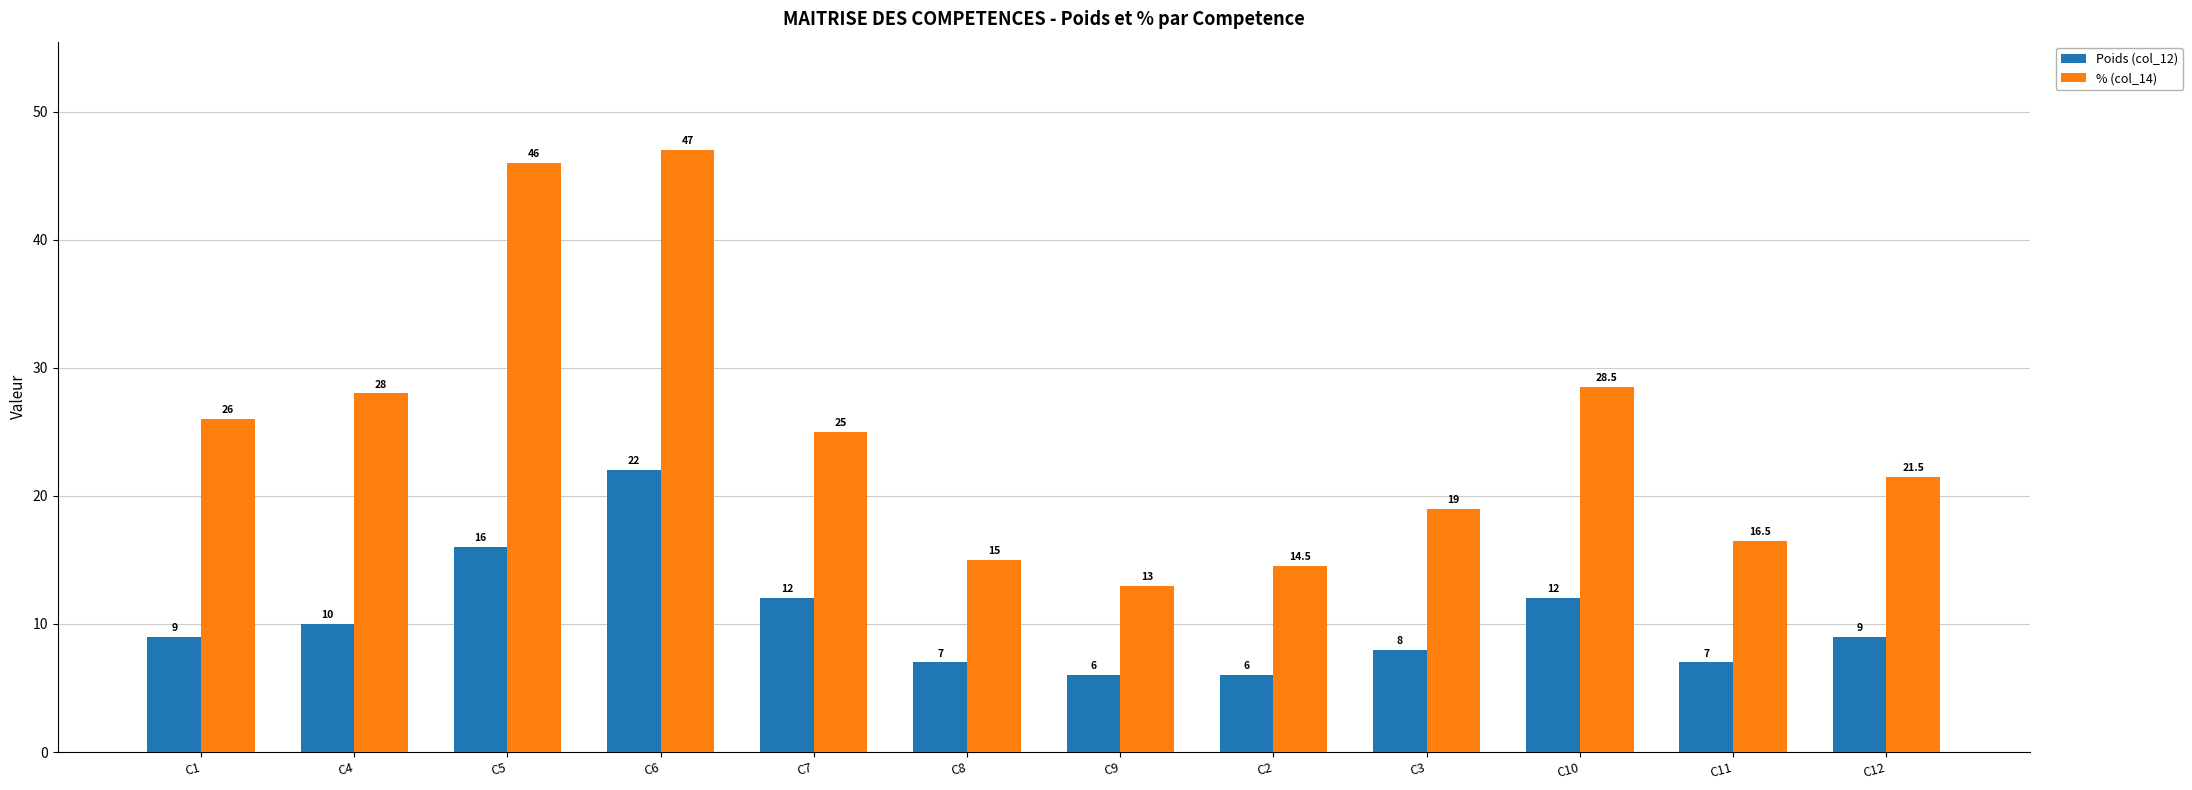

The value of Poids (col_12) at C1 is 2.4. True or false?

False